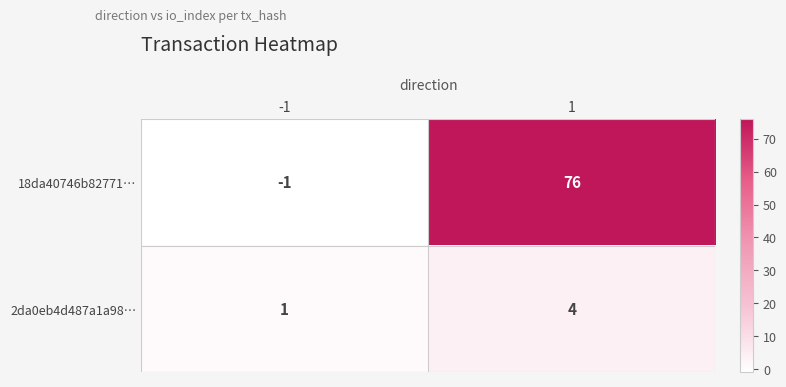

What is the smallest value displayed?

-1